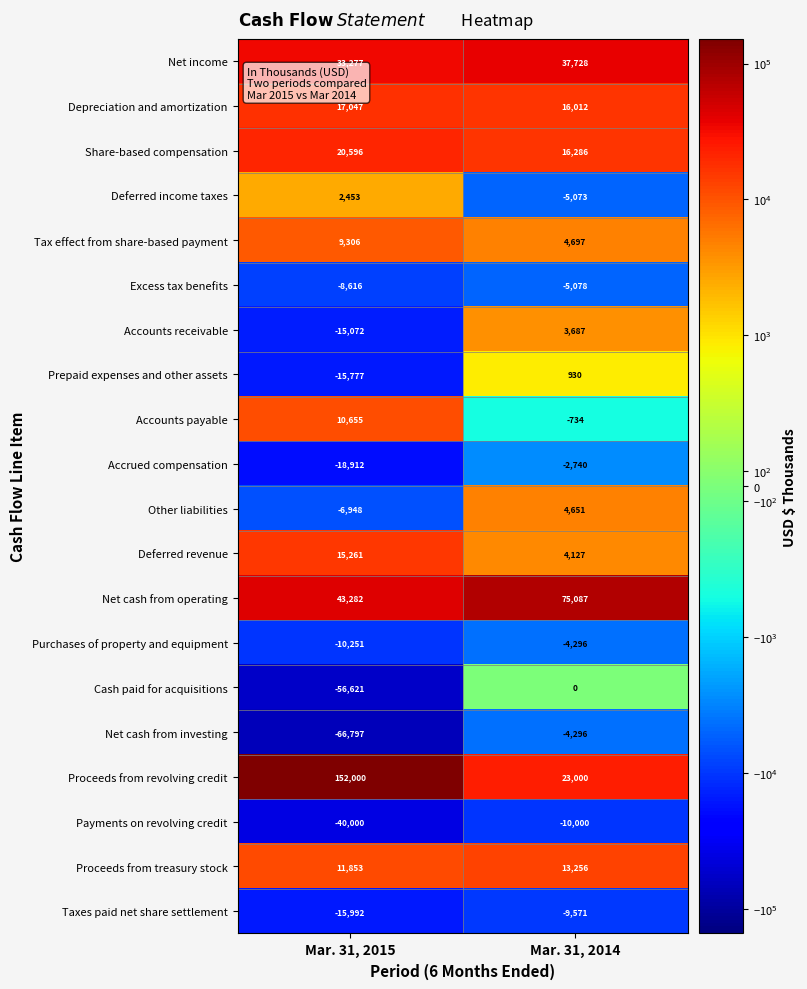

Is the value of Accrued compensation at Mar. 31, 2015 greater than the value of Depreciation and amortization at Mar. 31, 2015?

No